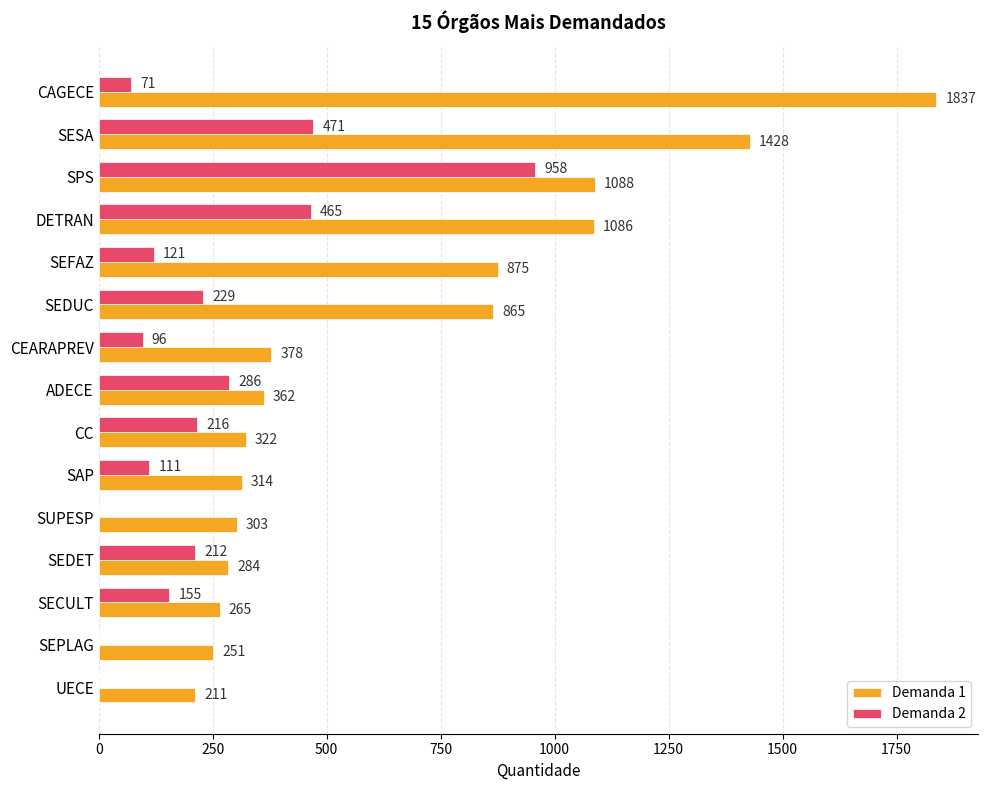

What is the sum of the Demanda 1 values at ADECE and SPS?

1450